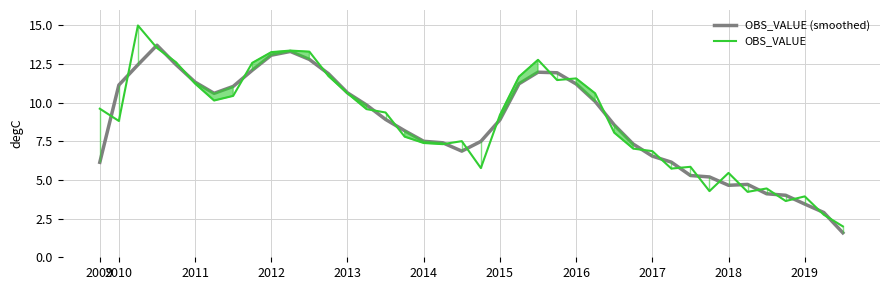

The value of OBS_VALUE at 2014 is 18.5. True or false?

False